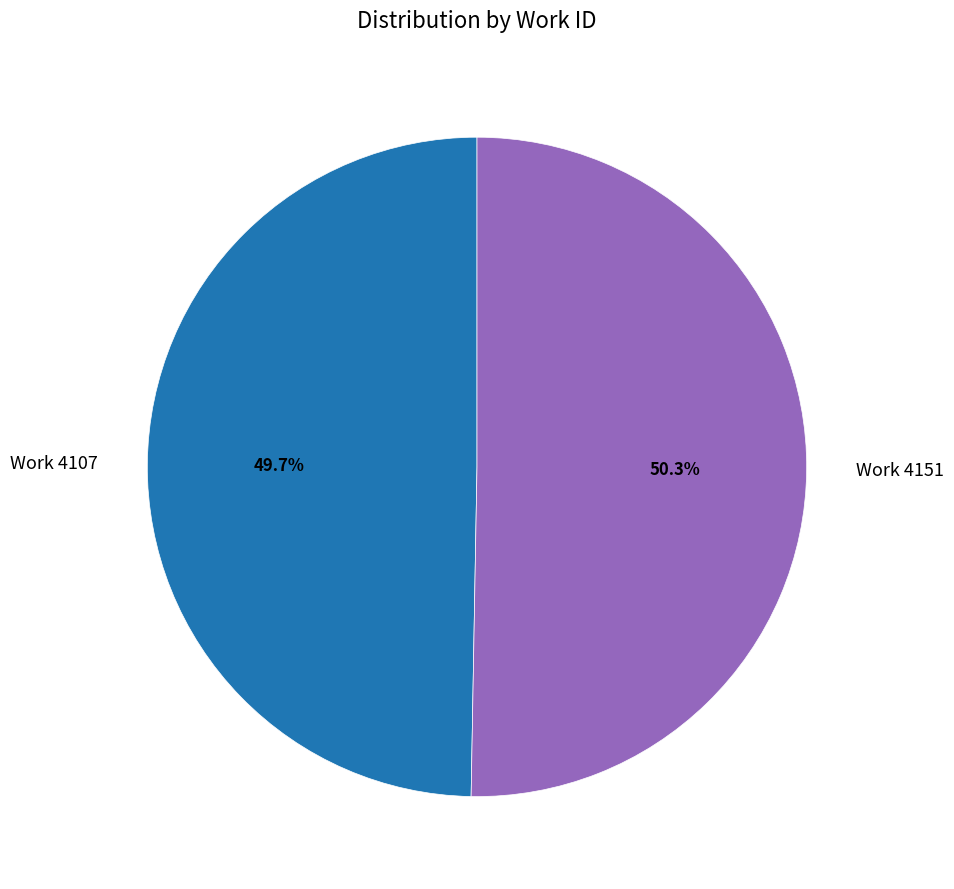

What is the smallest slice in the pie chart?

Work 4107